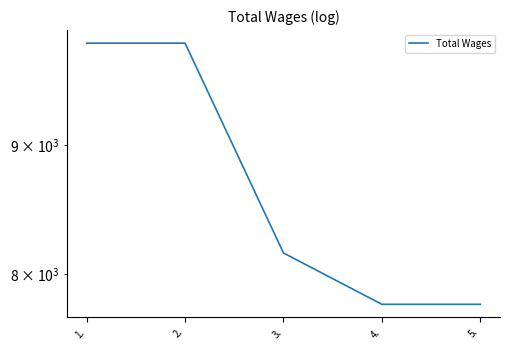

Which category has the highest value across all series?

1.